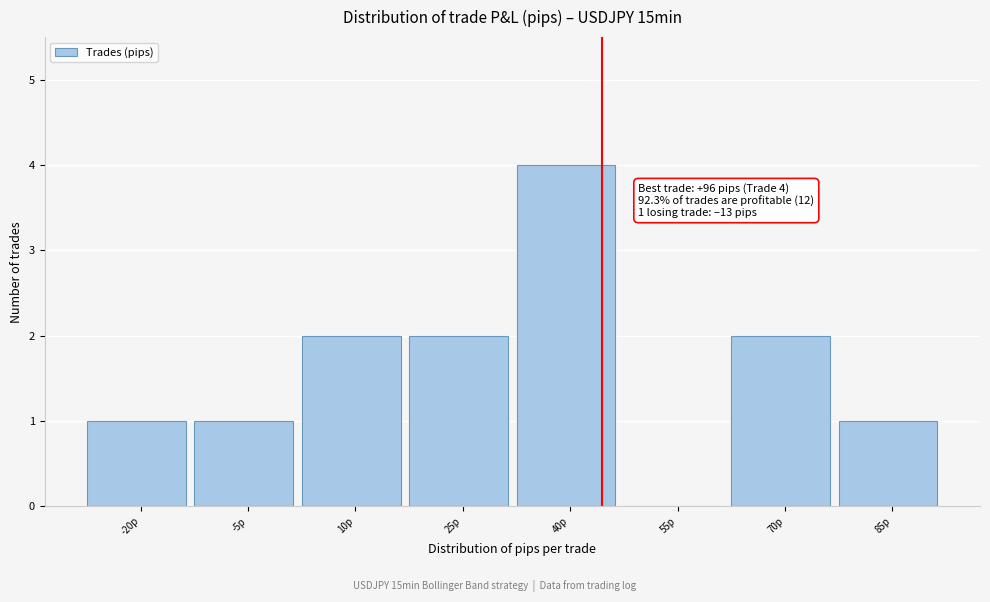

Reading right to left, transcribe all the data shown in this chart.

85p=1	70p=2	55p=0	40p=4	25p=2	10p=2	-5p=1	-20p=1